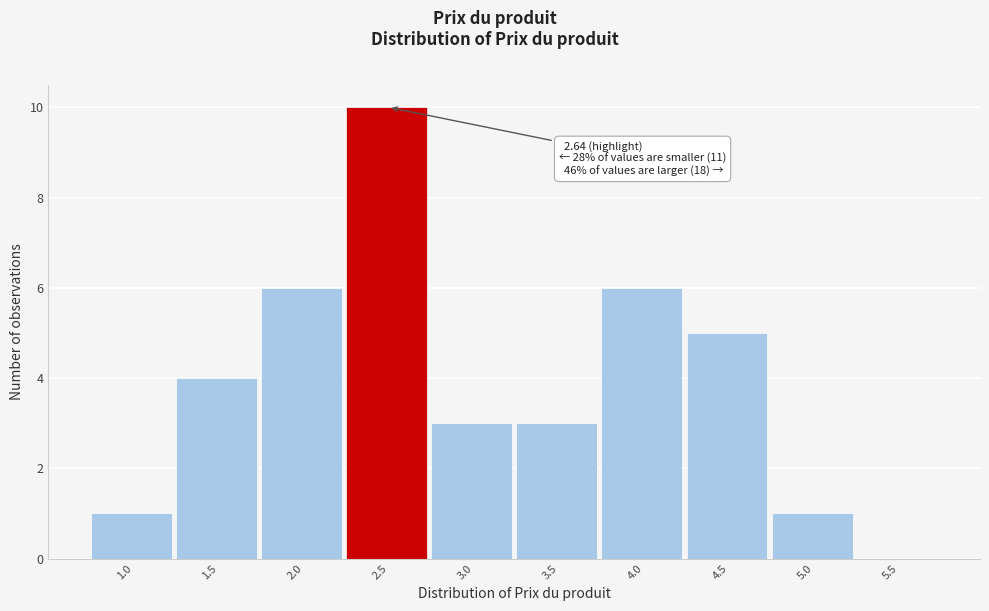

Reading left to right, extract all data points from this chart.

1.0=1	1.5=4	2.0=6	2.5=10	3.0=3	3.5=3	4.0=6	4.5=5	5.0=1	5.5=0